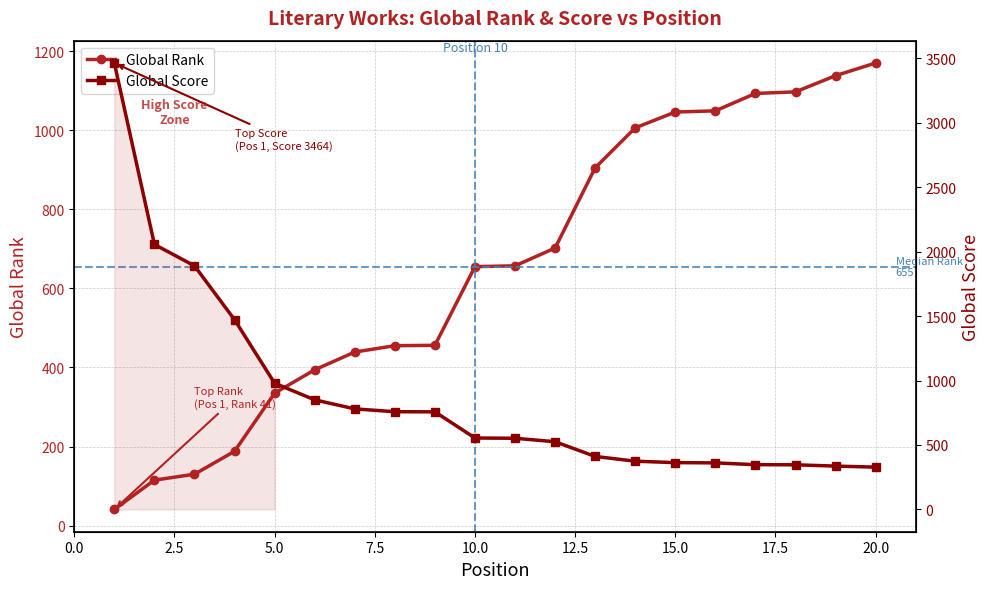

What are all the series names shown in the legend?

Global Rank, Global Score